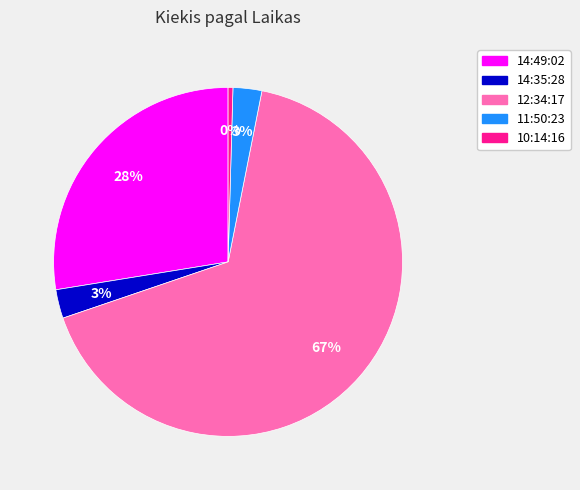

To the nearest percent, what is the average slice percentage?

20%